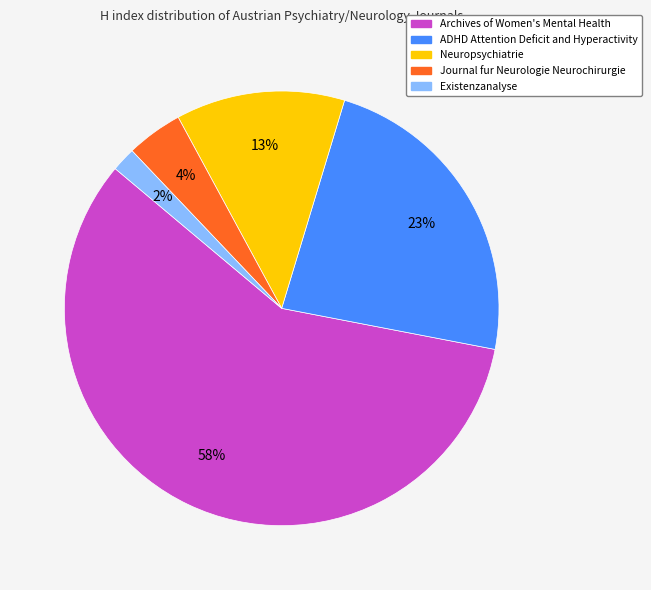

Is the sum of Neuropsychiatrie and Existenzanalyse greater than half?

No